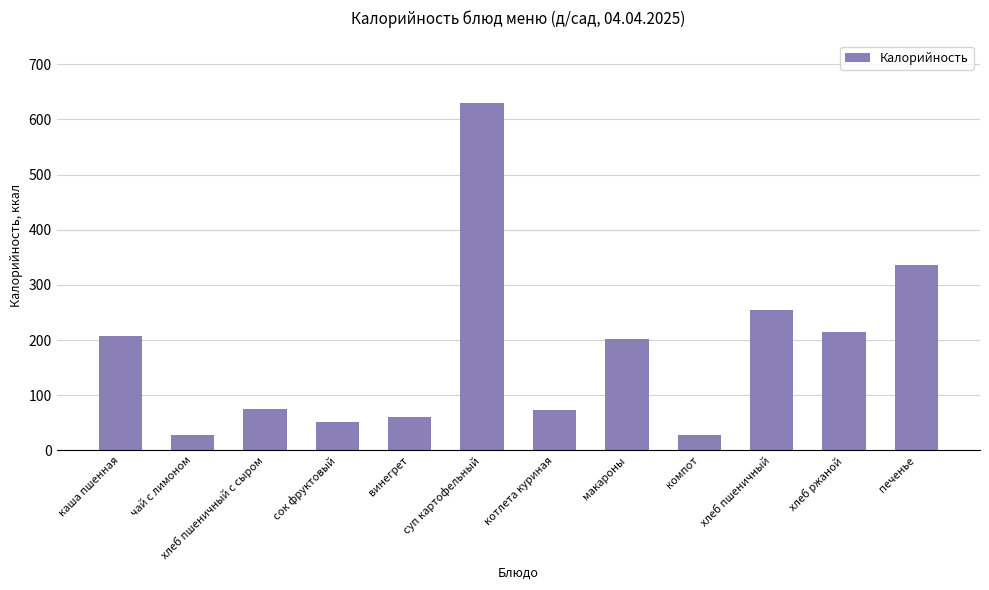

What is the sum of the values at компот and котлета куриная?

101